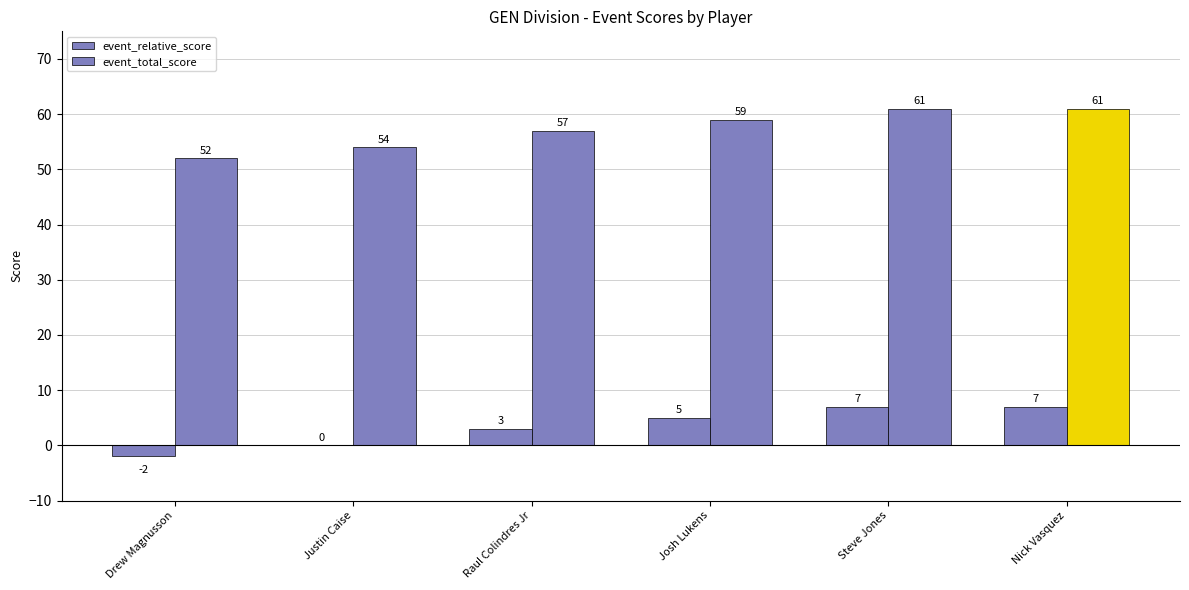

How many categories are shown in the chart?

6